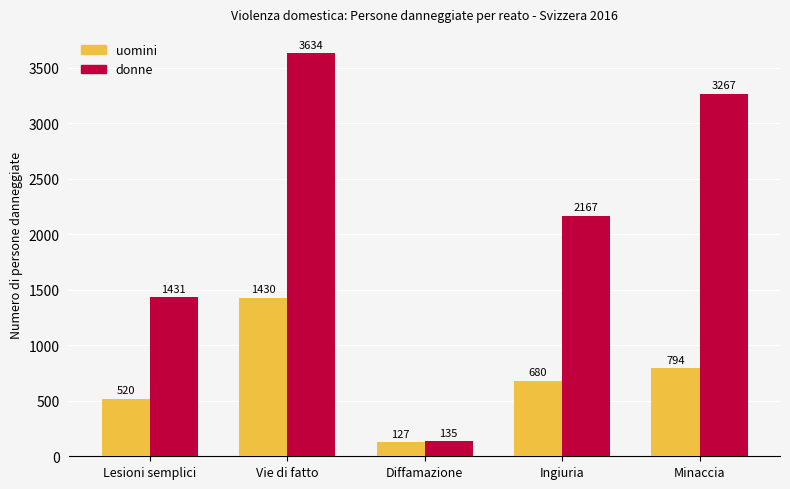

At which label is donne closest to 1884?

Ingiuria